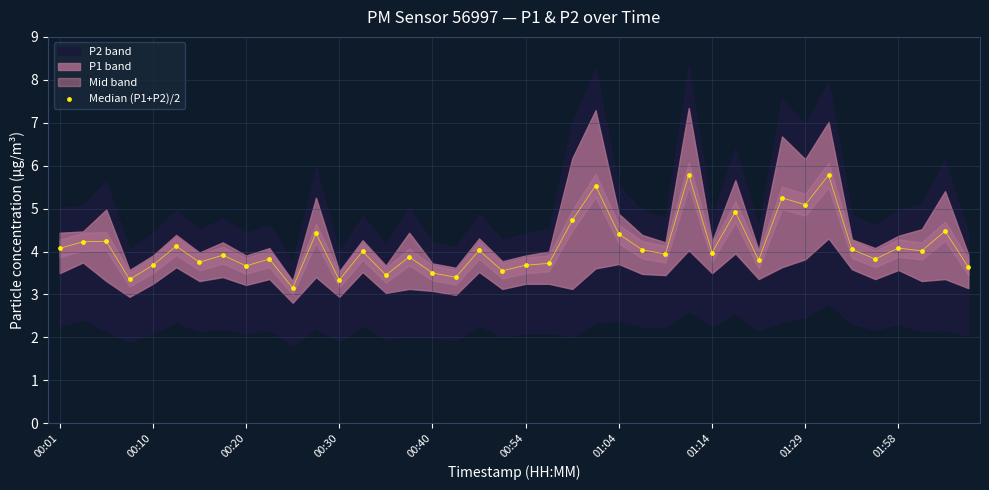

What is the range of Y values (max minus min)?

2.6